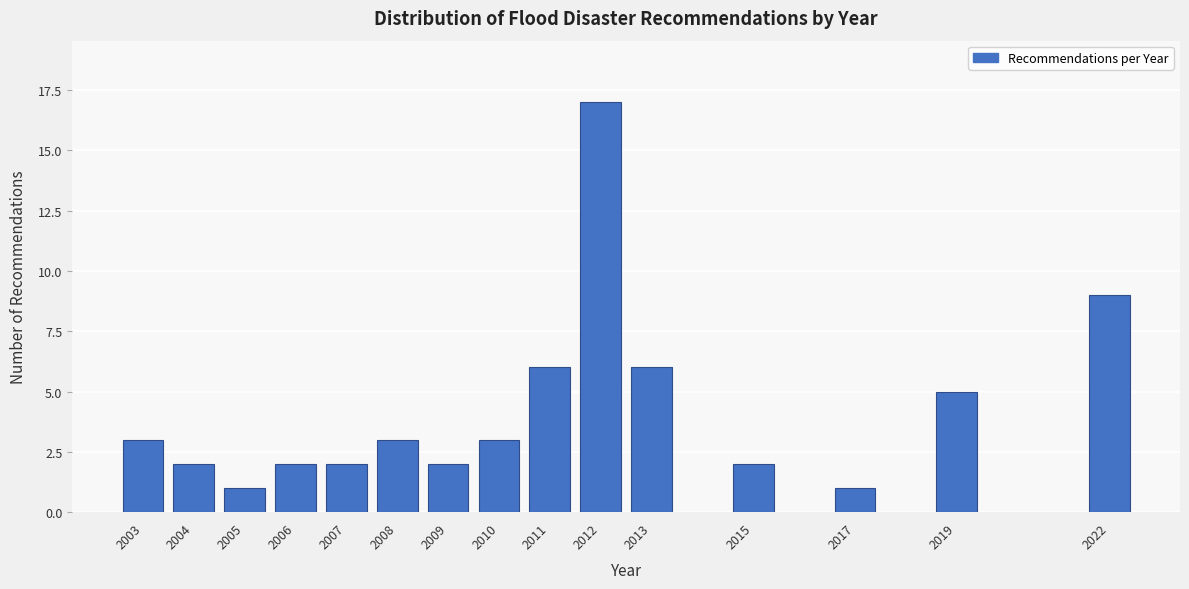

Reading left to right, extract all data points from this chart.

3	2	1	2	2	3	2	3	6	17	6	2	1	5	9